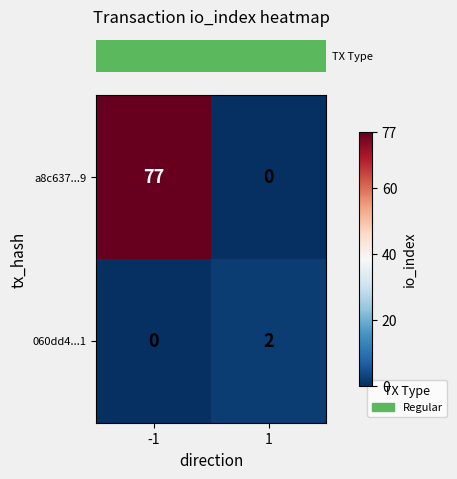

The 060dd4...1 series shows 1 at -1. True or false?

False